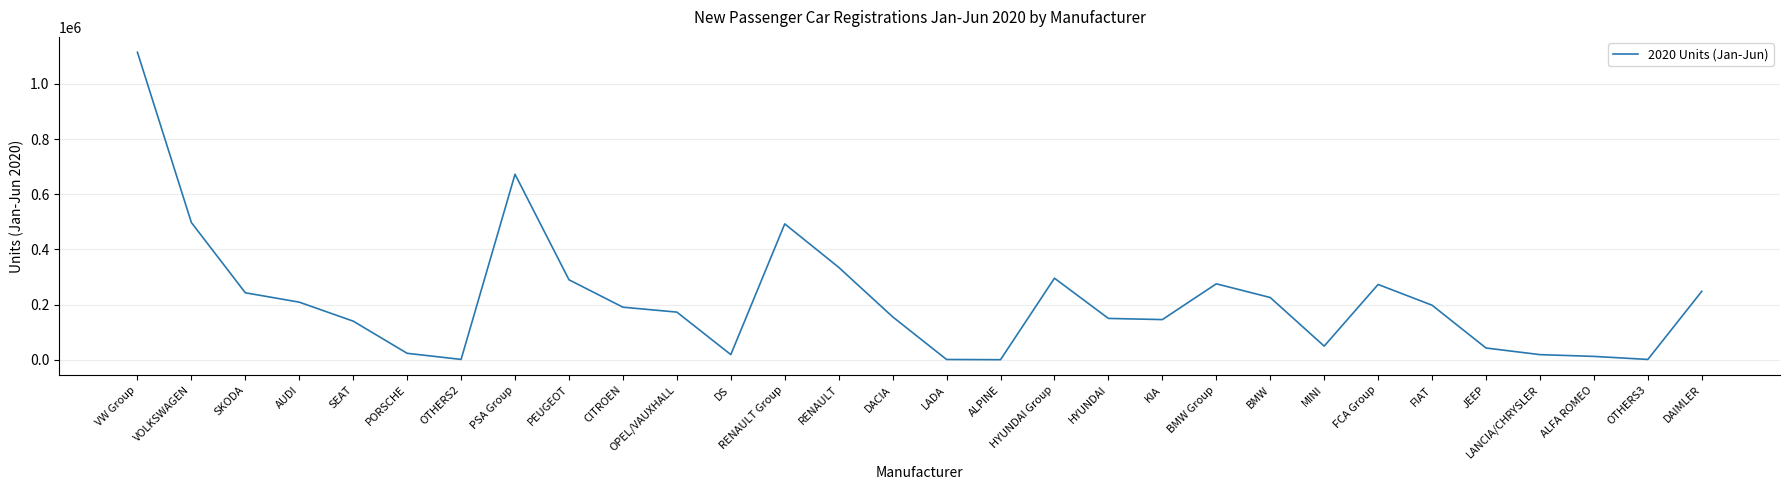

Which has a higher value, OPEL/VAUXHALL or LANCIA/CHRYSLER?

OPEL/VAUXHALL